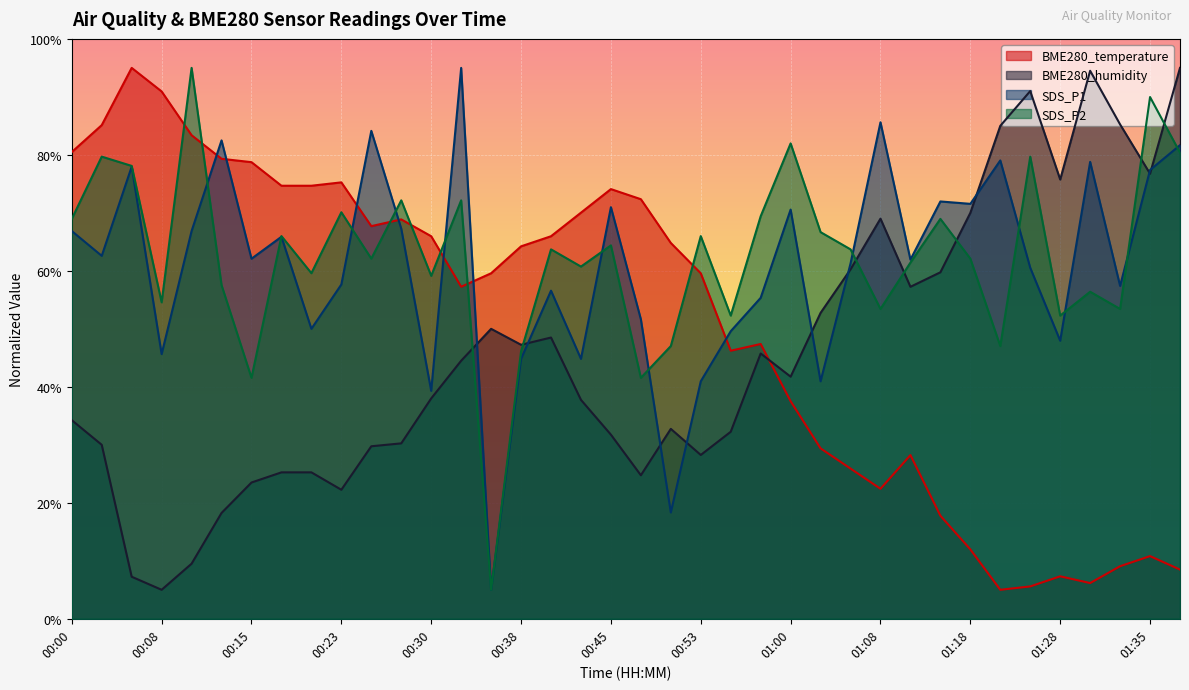

Which category has the highest value across all series?

00:33